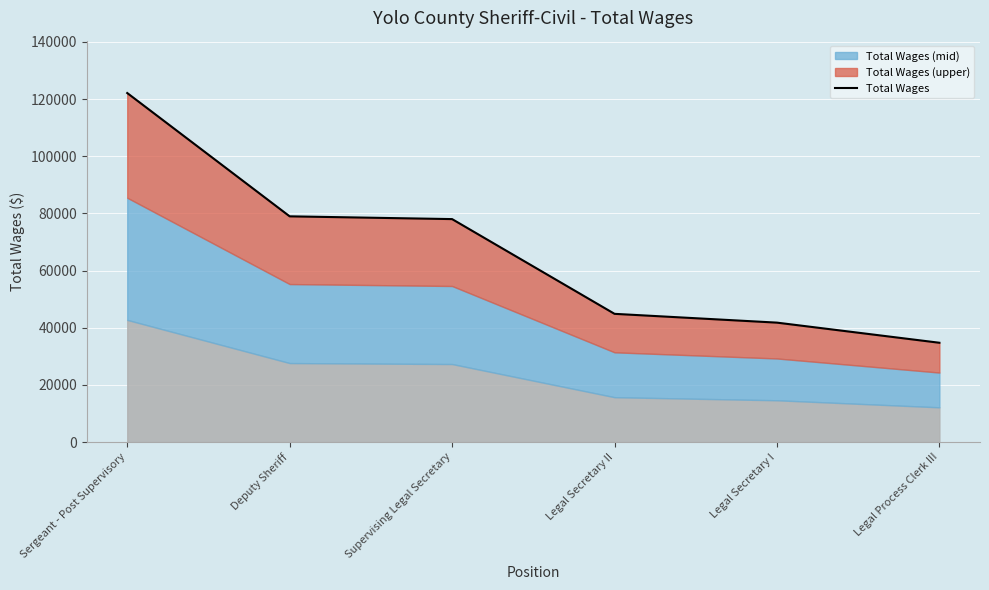

Reading left to right, extract all data points from this chart.

122117	78980	78011	44870	41792	34752